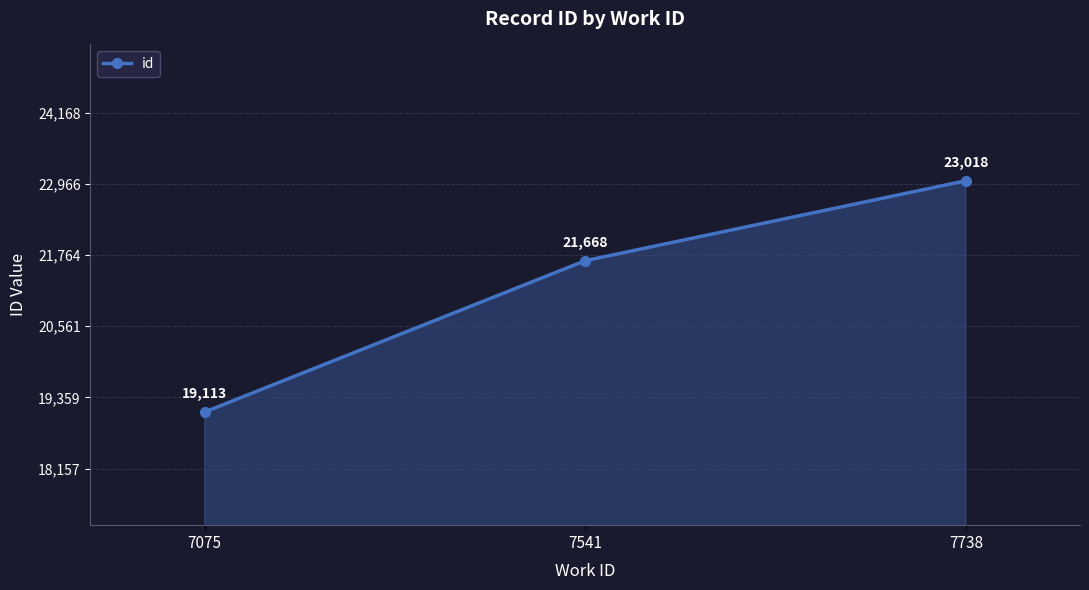

The value at 7738 is 23018. True or false?

True